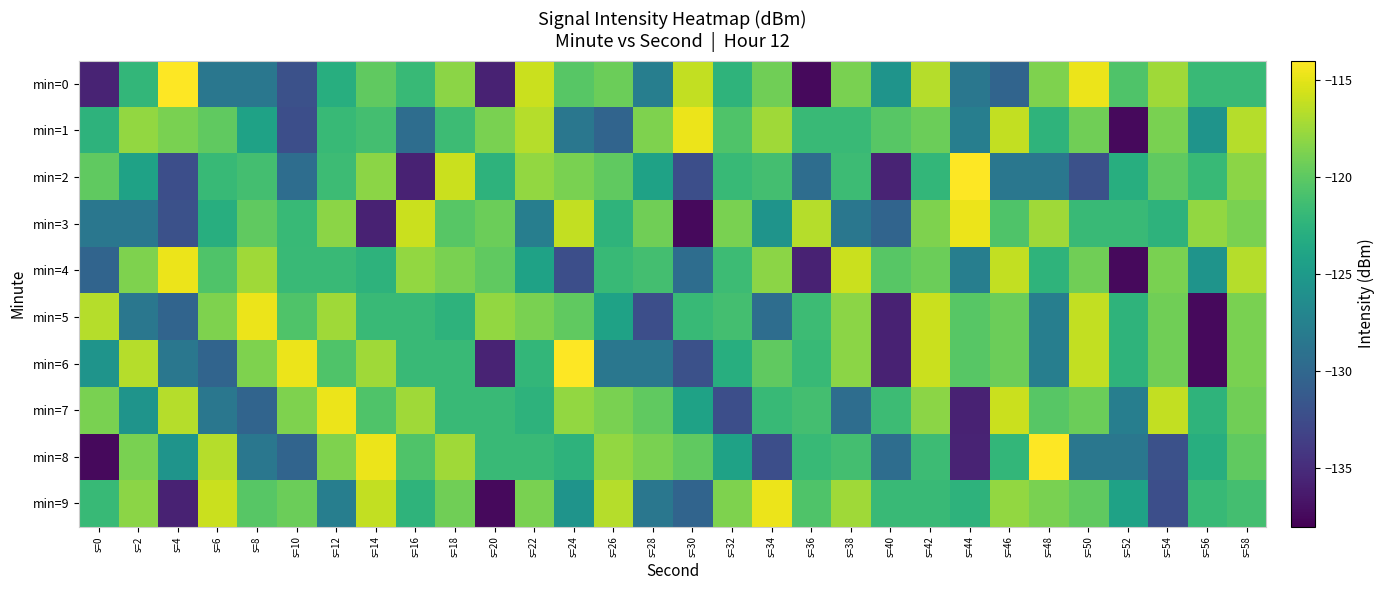

Which series changed the most between s=34 and s=58?

min=8